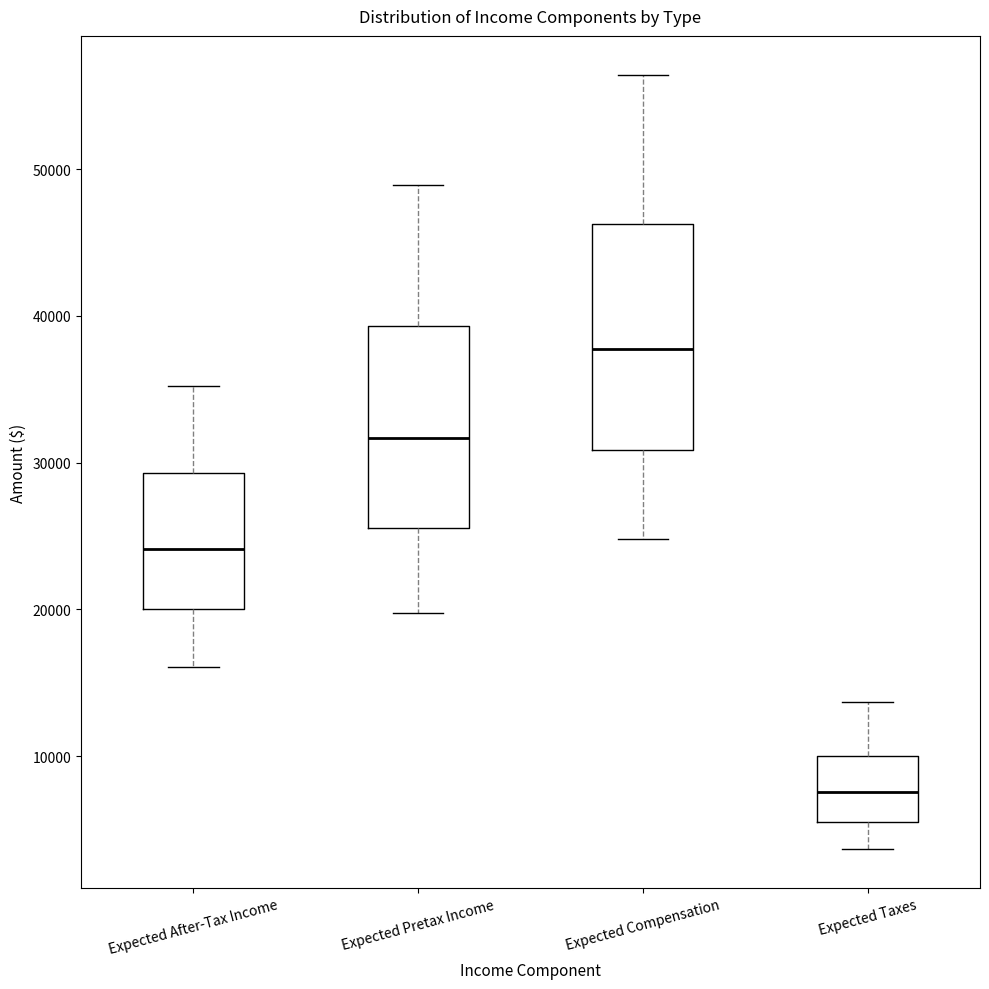

Reading left to right, transcribe this box plot: for each box, give where its median line is, the range the box spans, and where its two whiskers end, as read against the y-axis. The values are not printed on the chart, so give them approximately, as read against the axis.

Expected After-Tax Income: median 24000, box 20000 to 29000, whiskers 16000 to 35000
Expected Pretax Income: median 32000, box 26000 to 39000, whiskers 20000 to 49000
Expected Compensation: median 38000, box 31000 to 46000, whiskers 25000 to 56000
Expected Taxes: median 8000, box 6000 to 10000, whiskers 4000 to 14000